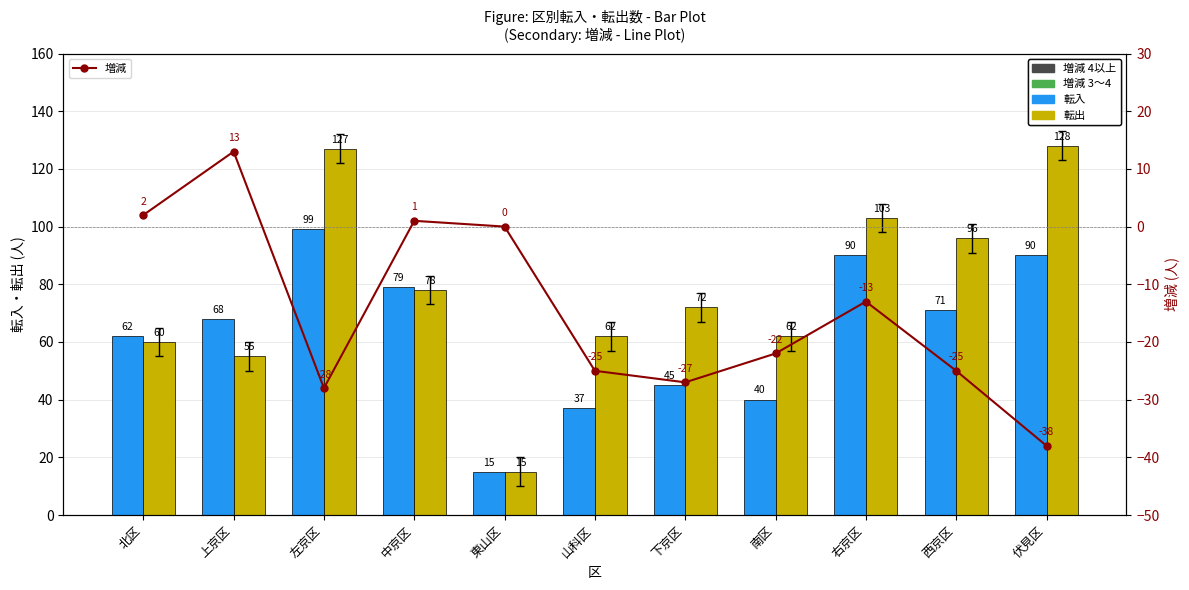

What is the spread (max minus min) of values at 左京区?

155